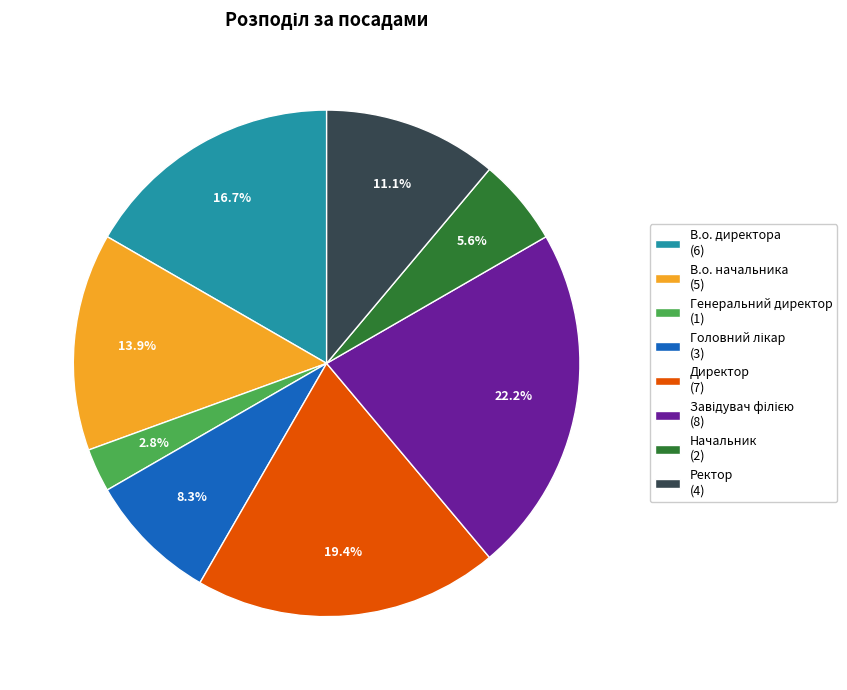

To the nearest percent, what is the average slice percentage?

12%